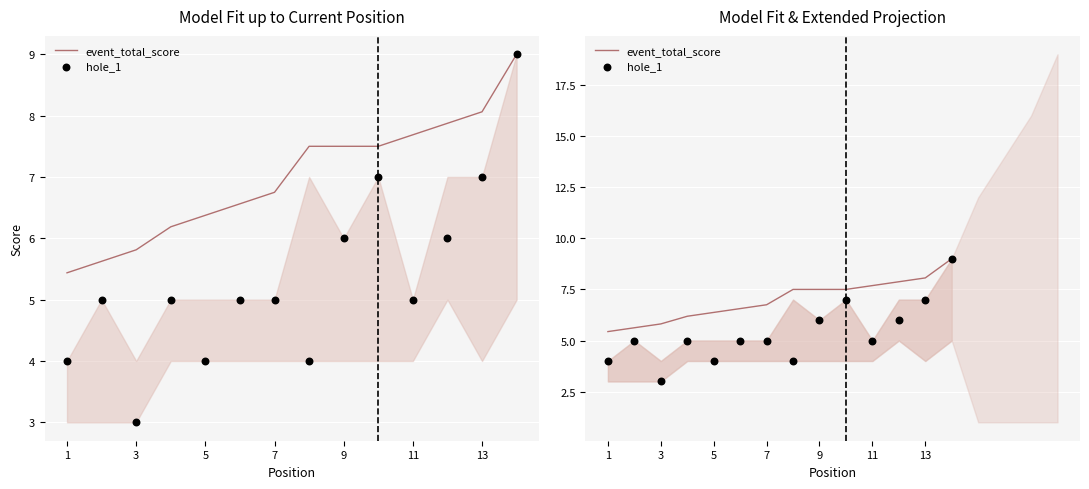

Which series contains the highest Y value?

event_total_score